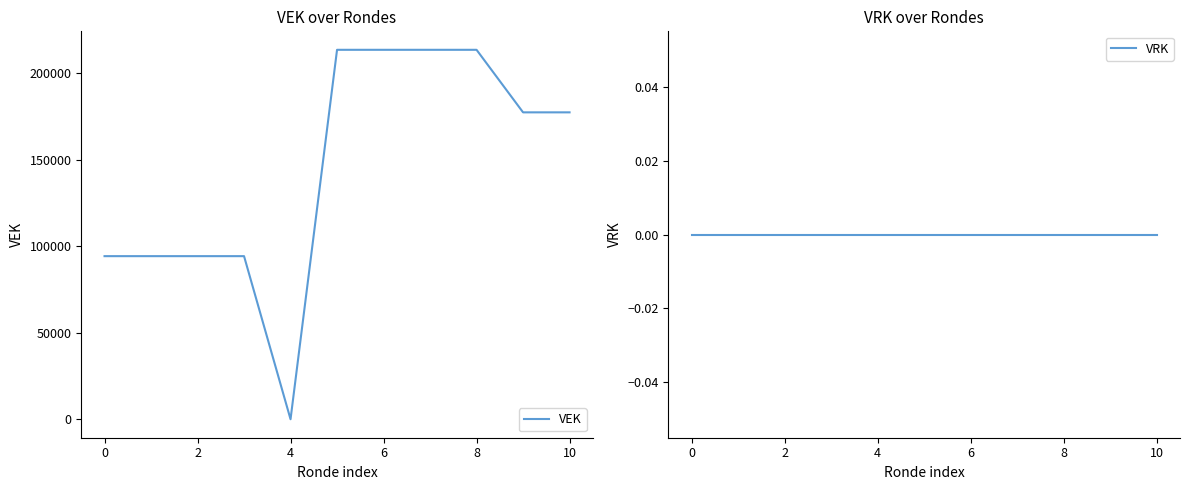

What are all the series names shown in the legend?

VEK, VRK